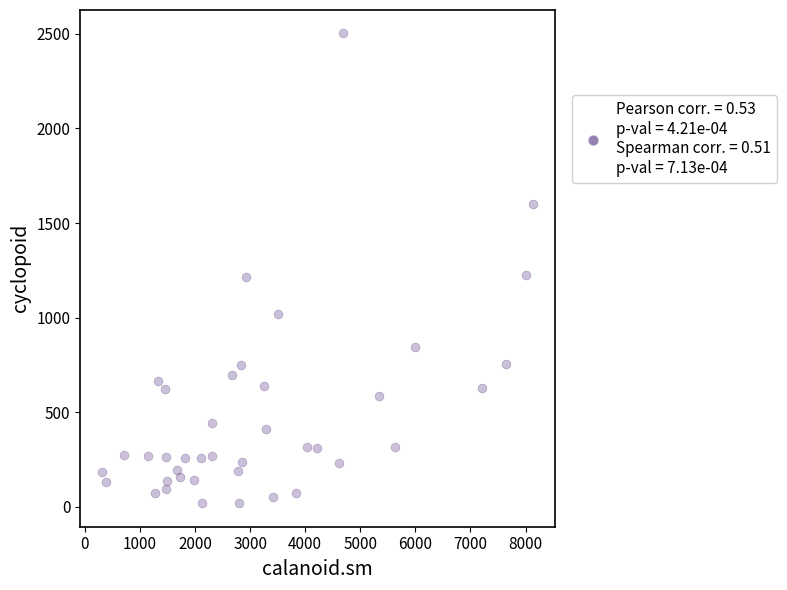

What is the range of X values (max minus min)?

7826.4